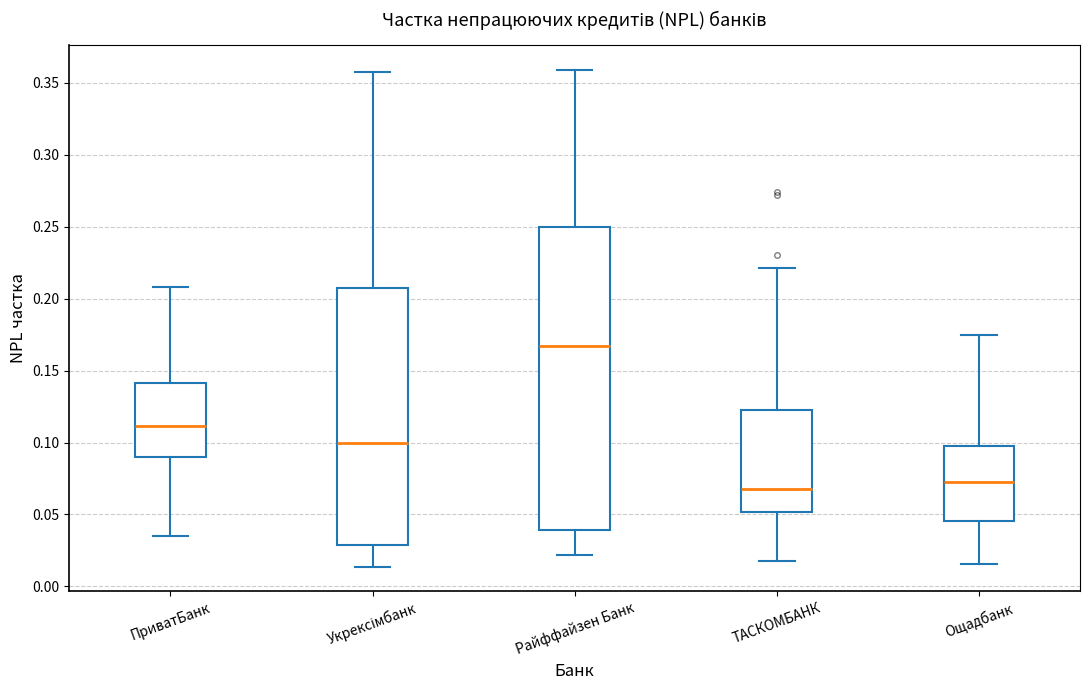

Reading left to right, transcribe this box plot: for each box, give where its median line is, the range the box spans, and where its two whiskers end, as read against the y-axis. The values are not printed on the chart, so give them approximately, as read against the axis.

ПриватБанк: median 0.110, box 0.090 to 0.140, whiskers 0.035 to 0.210
Укрексімбанк: median 0.100, box 0.030 to 0.205, whiskers 0.015 to 0.360
Райффайзен Банк: median 0.165, box 0.040 to 0.250, whiskers 0.020 to 0.360
ТАСКОМБАНК: median 0.070, box 0.050 to 0.125, whiskers 0.015 to 0.220
Ощадбанк: median 0.075, box 0.045 to 0.100, whiskers 0.015 to 0.175